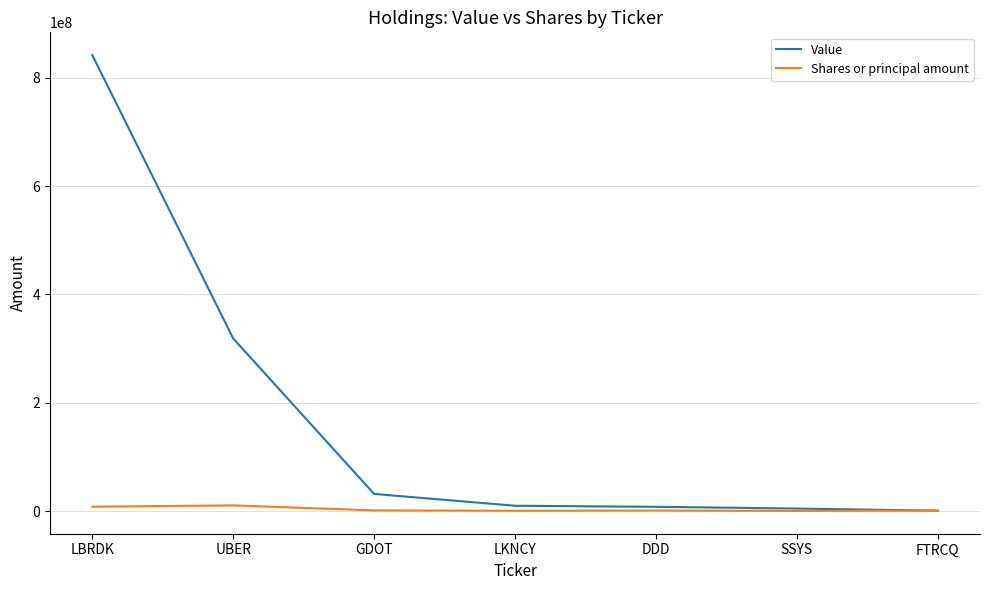

Which series changed the most between LBRDK and SSYS?

Value